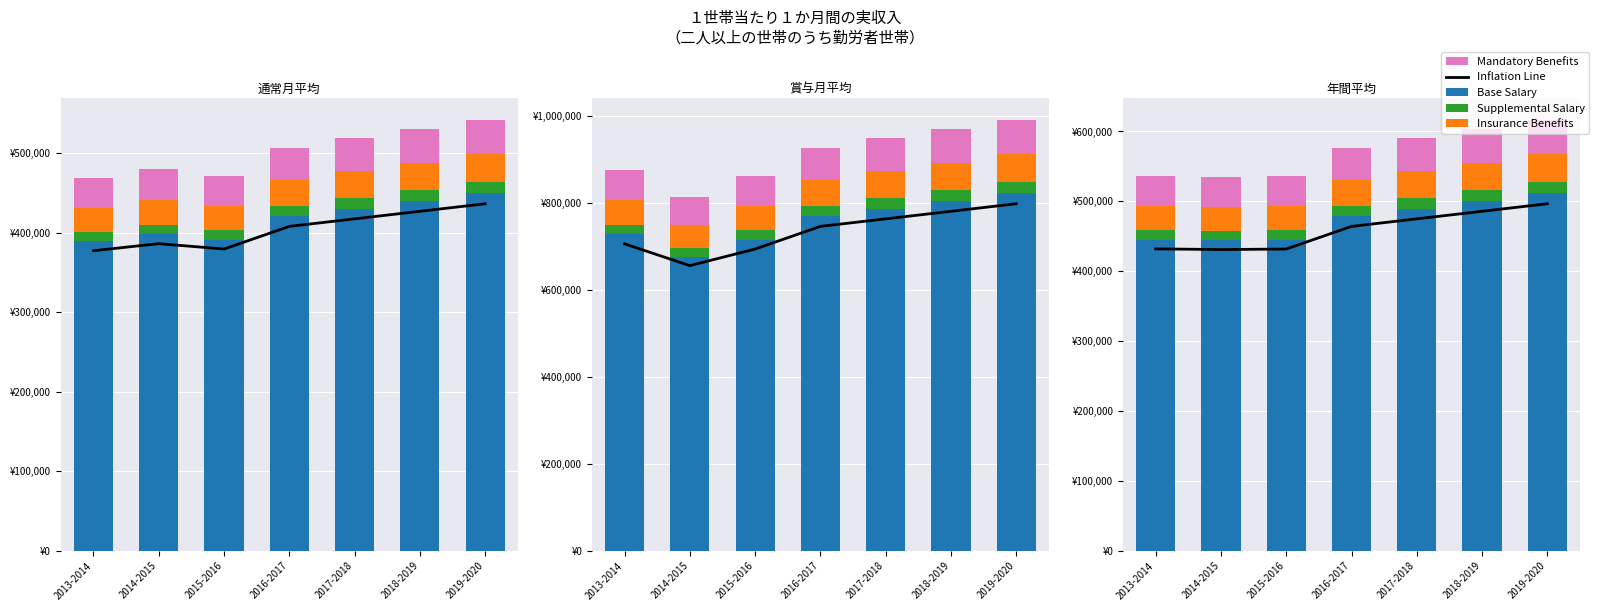

What is the average value of the Insurance Benefits series?

37099.8